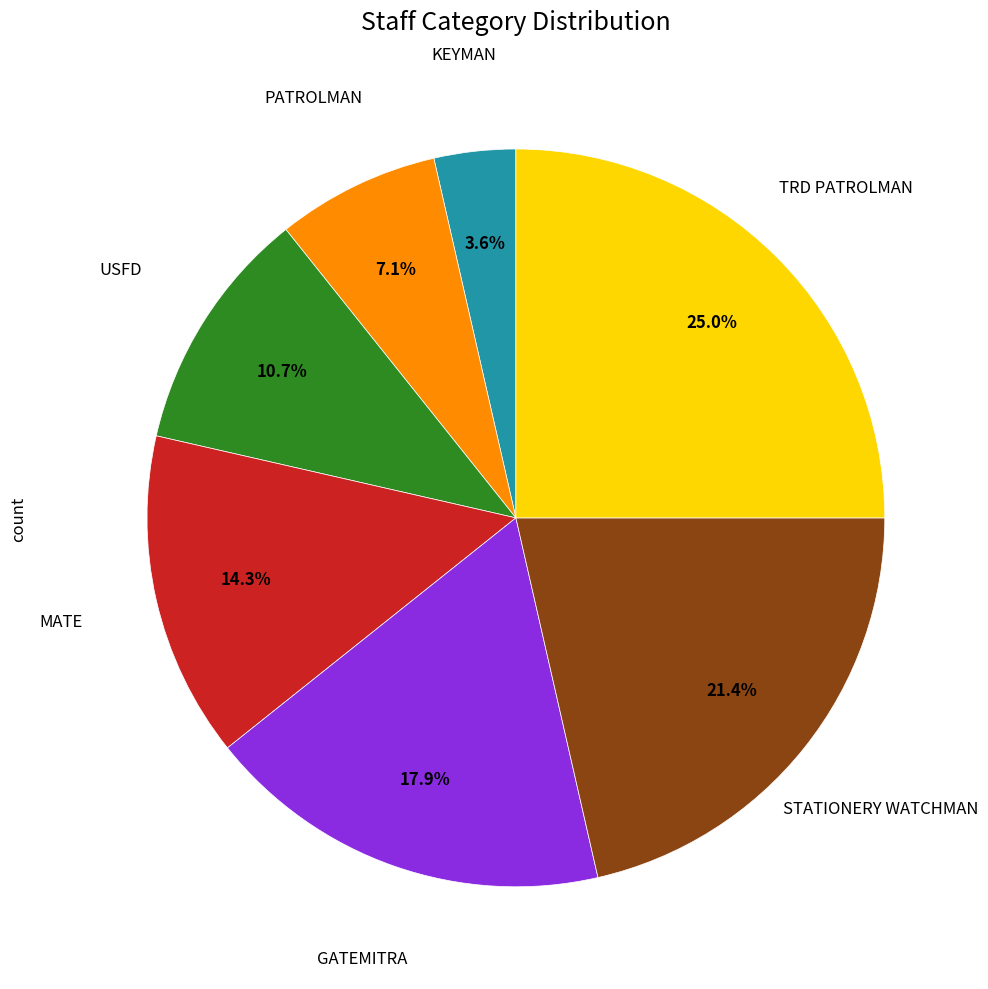

How many segments does this pie chart have?

7